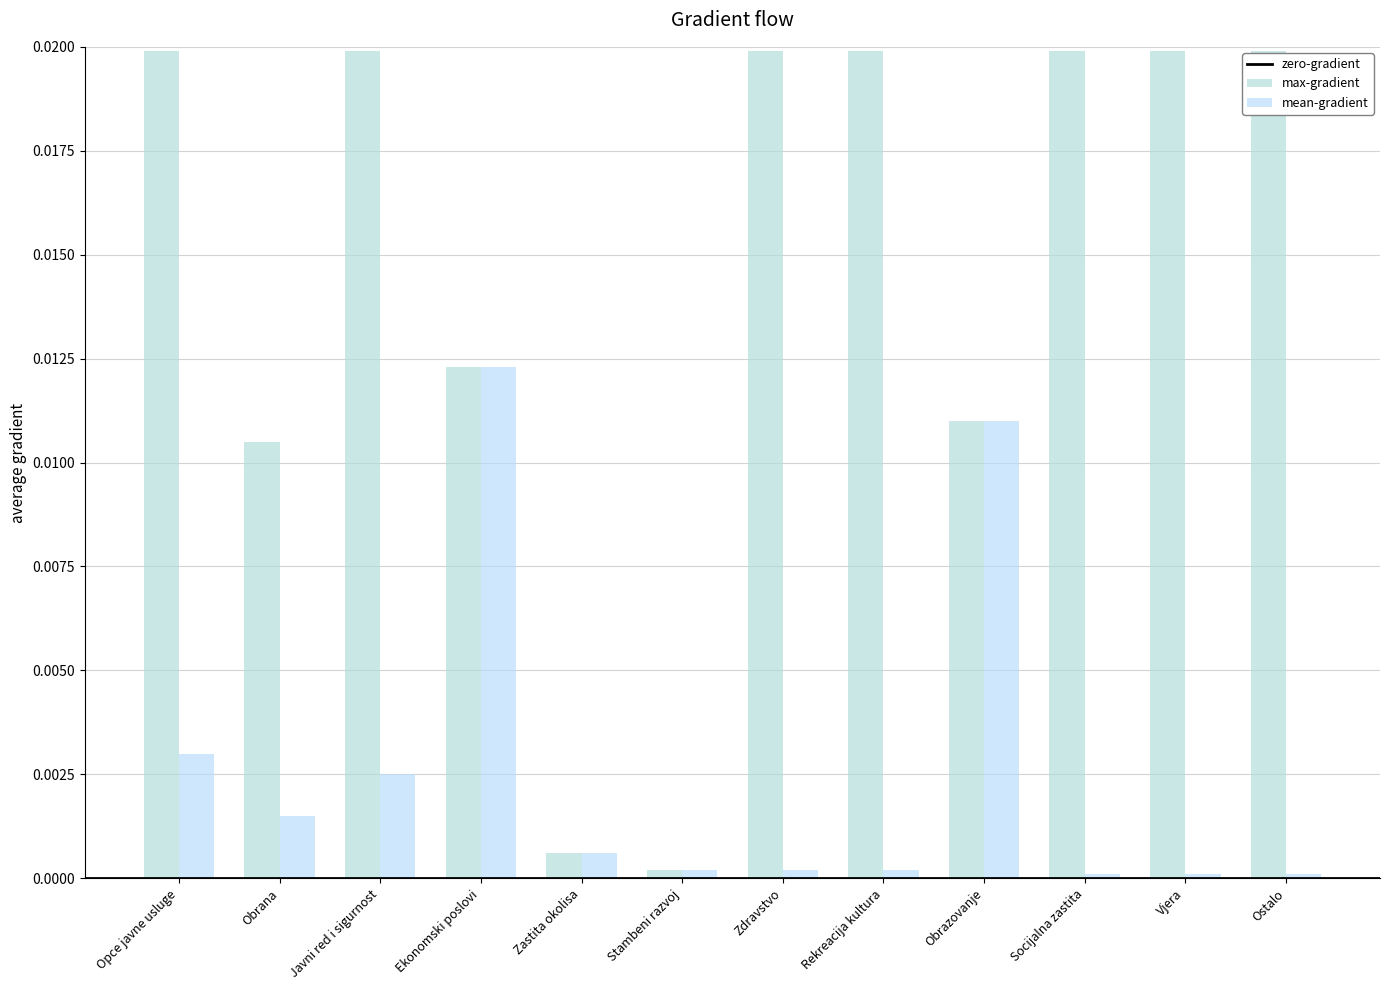

Rank the categories by max-gradient value from highest to lowest.

Opce javne usluge, Javni red i sigurnost, Zdravstvo, Rekreacija kultura, Socijalna zastita, Vjera, Ostalo, Ekonomski poslovi, Obrazovanje, Obrana, Zastita okolisa, Stambeni razvoj